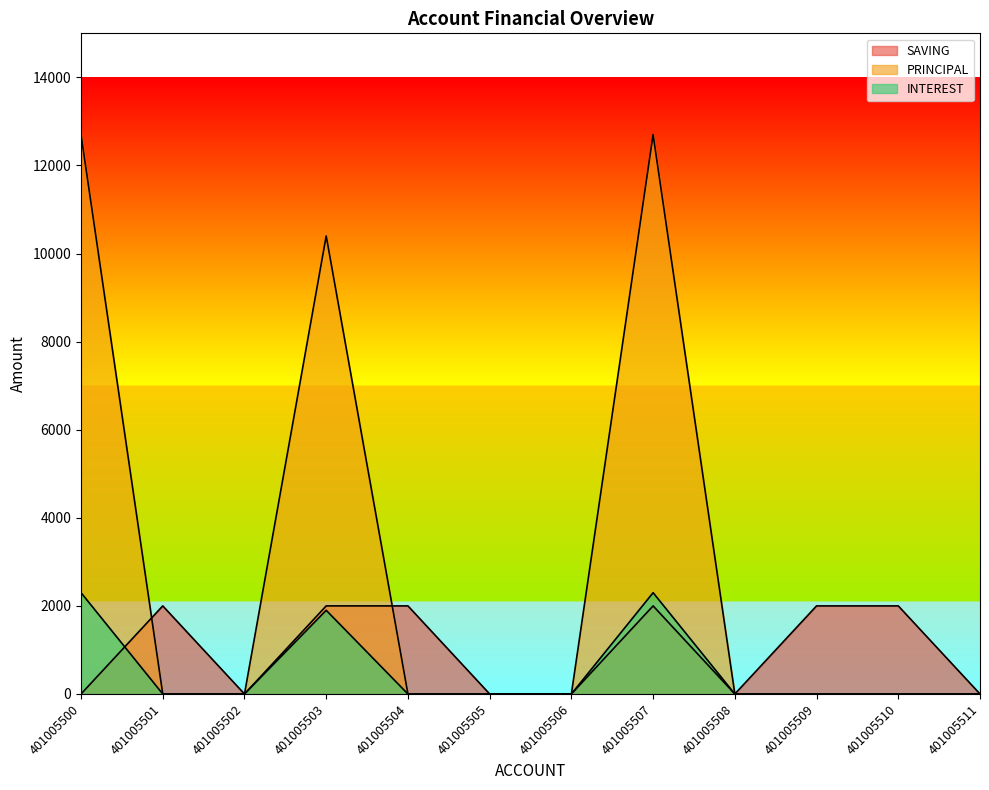

What are all the series names shown in the legend?

SAVING, PRINCIPAL, INTEREST